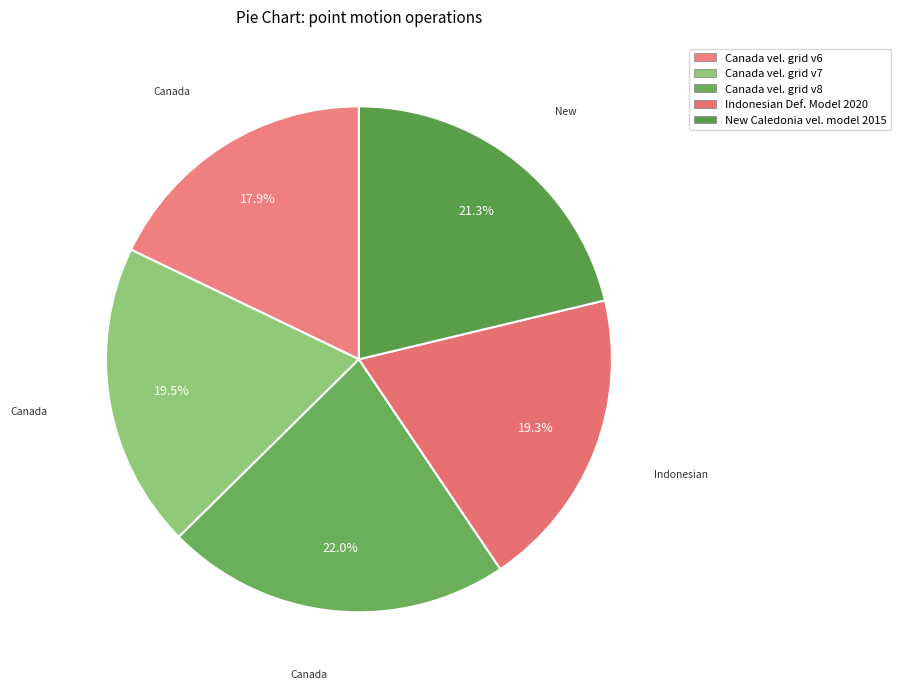

How many slices are in this pie chart?

5